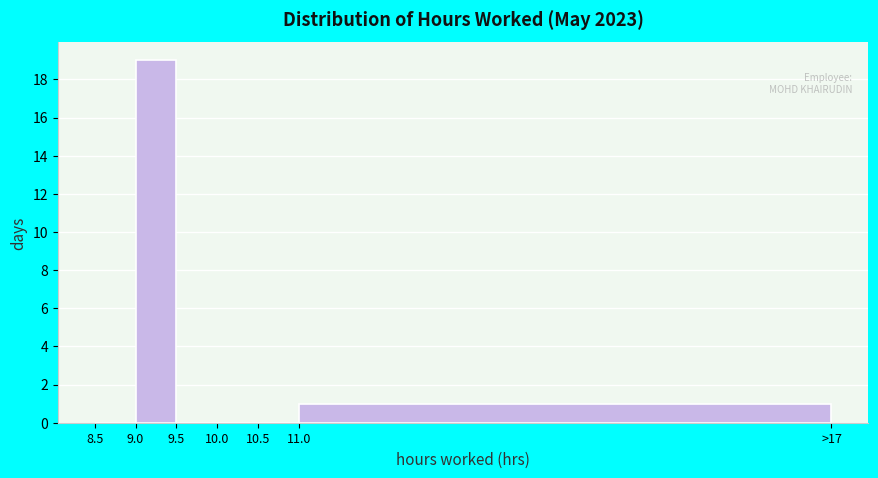

Reading right to left, extract all data points from this chart.

11.0=1	10.5=0	10.0=0	9.5=0	9.0=19	8.5=0